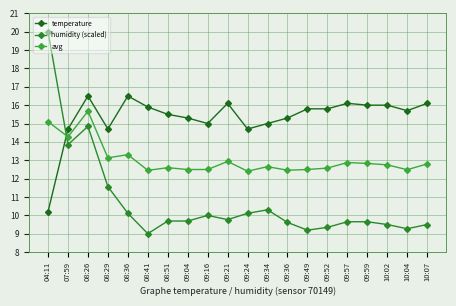

What is the difference between the second highest and minimum values in the humidity (scaled) series?

5.8